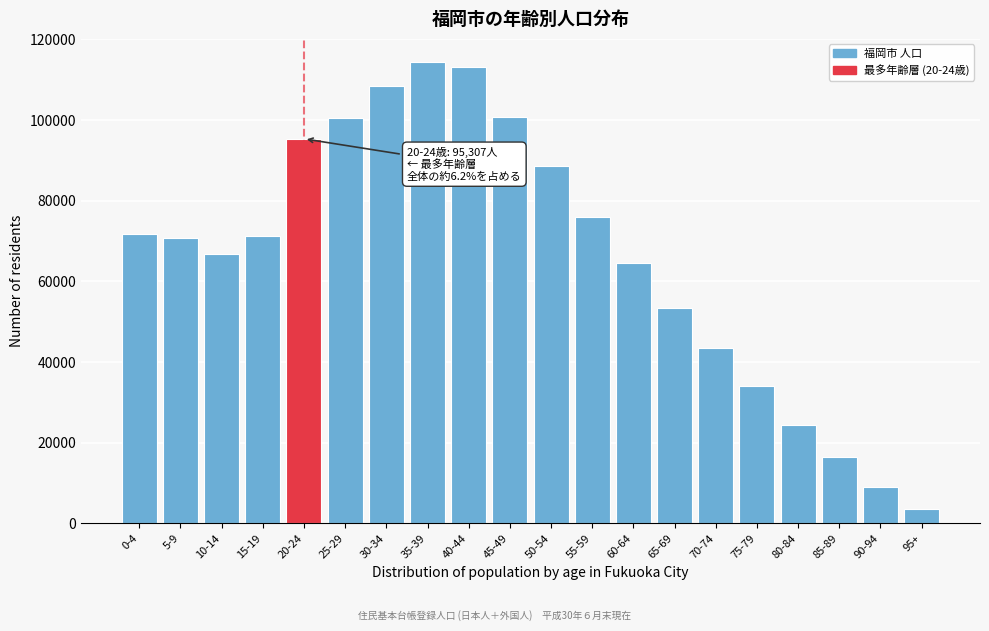

What value does the data have at 65-69?

53257